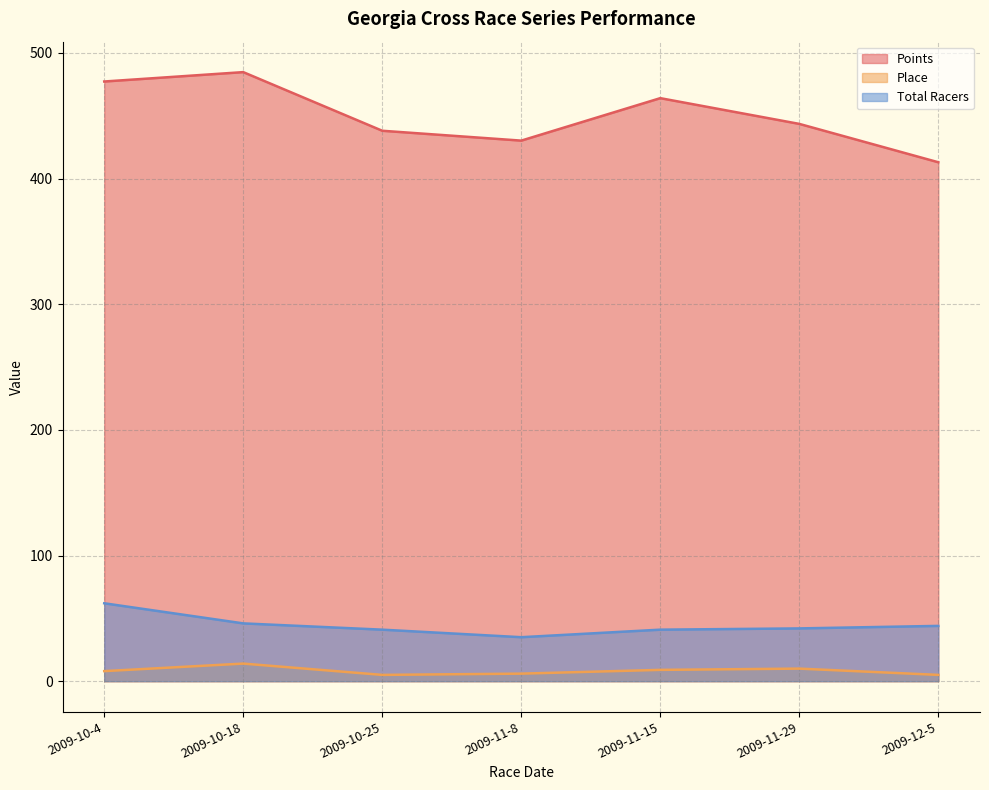

How many values in the Points series are below 443?

3